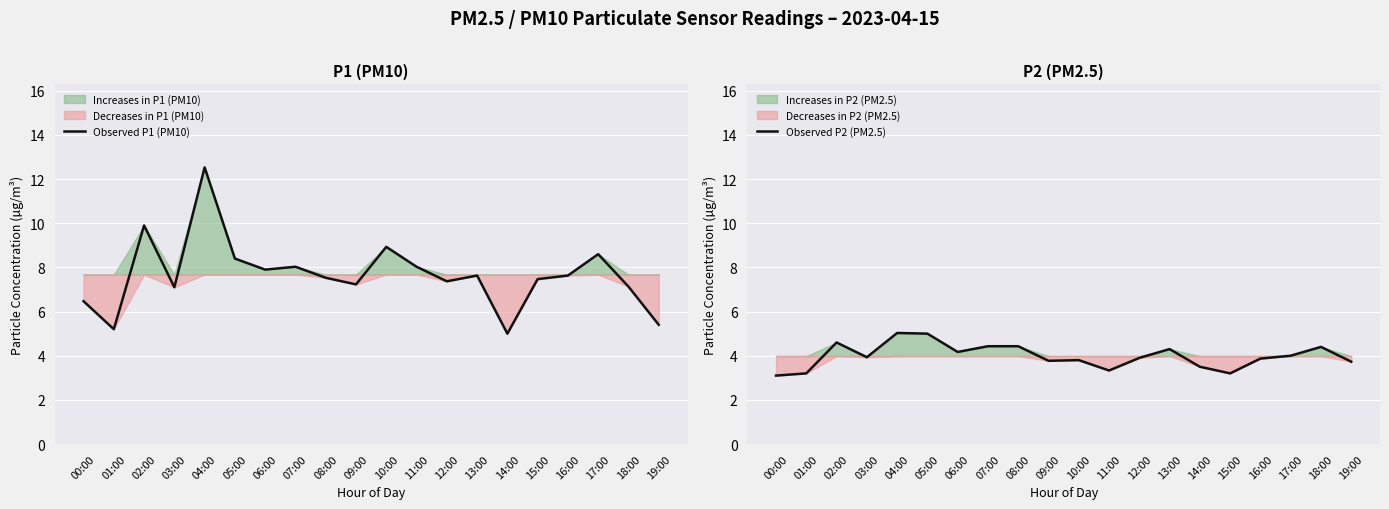

What is the minimum value for Observed P1 (PM10)?

5.0